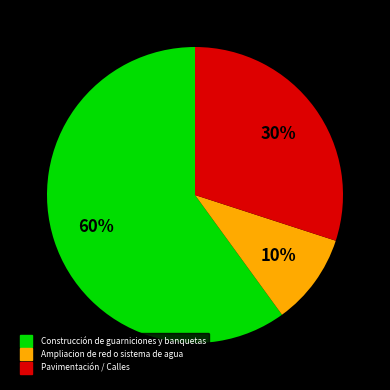

Which slice represents more than half of the pie?

Construcción de guarniciones y banquetas